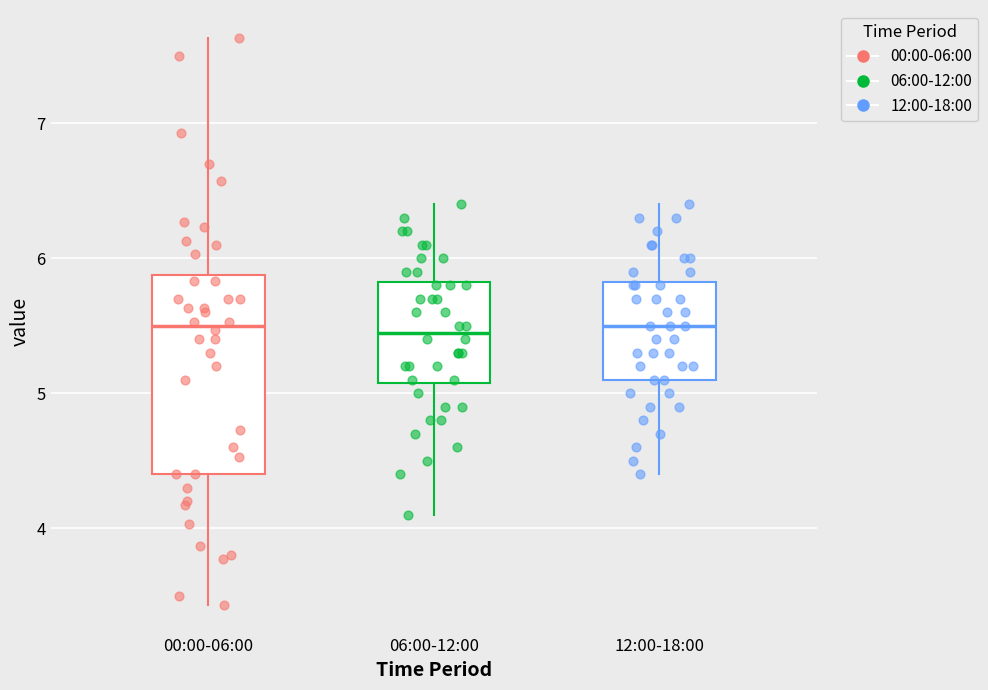

Which box is the tallest, from its lower edge to its upper edge?

00:00-06:00